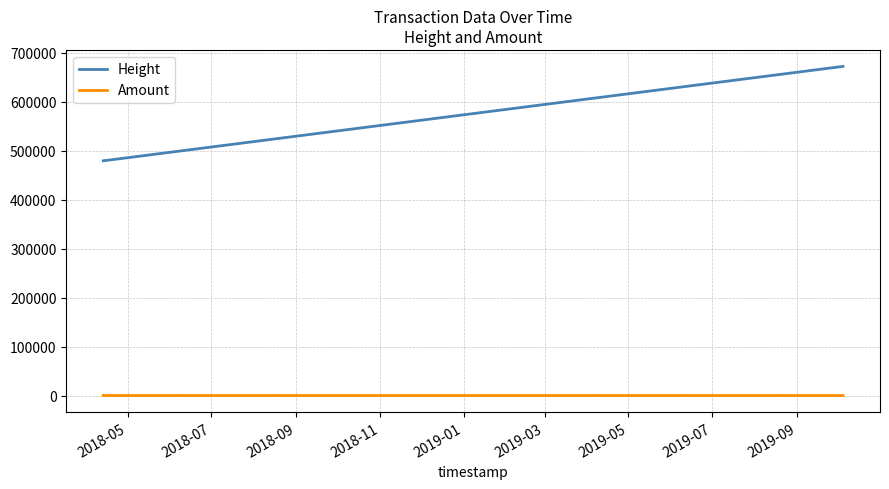

What is the difference between the maximum and minimum values in the Height series?

192756.0